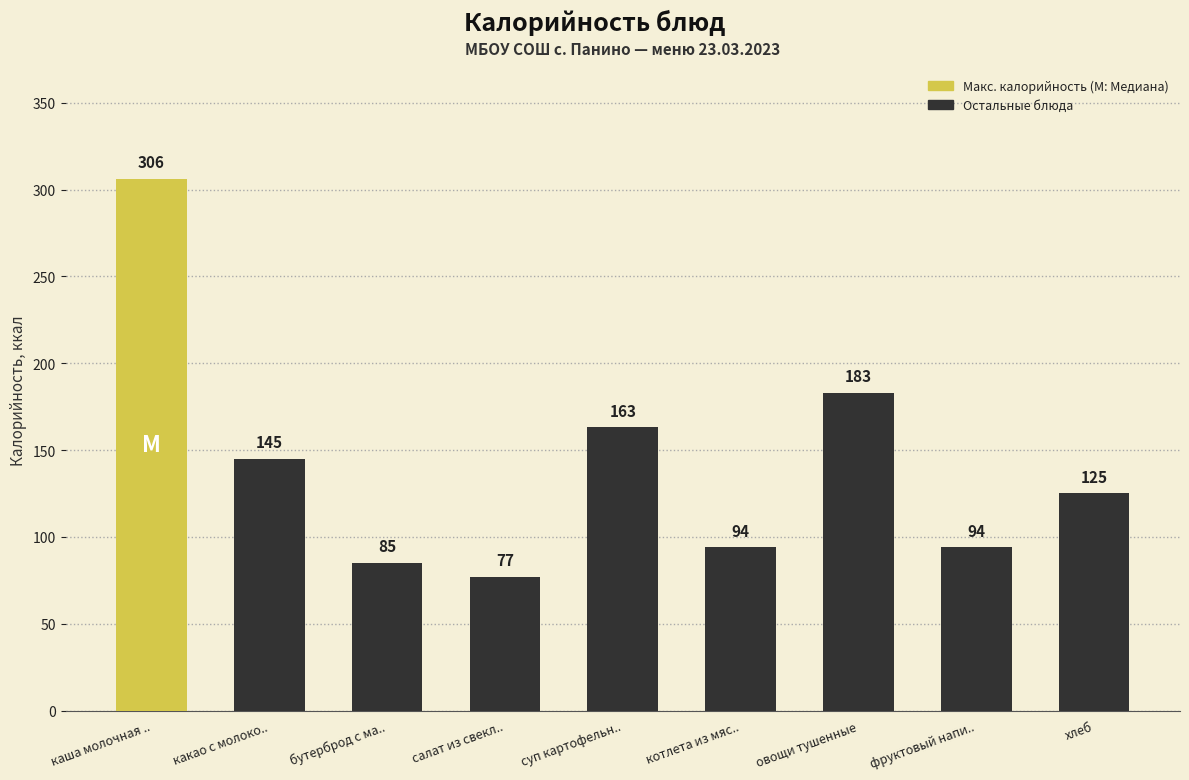

Reading left to right, transcribe all the data shown in this chart.

306	145	85	77	163	94	183	94	125